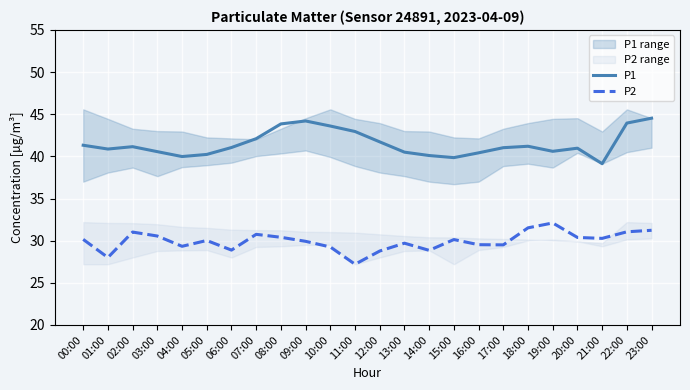

How many data points in P1 are less than 41?

11